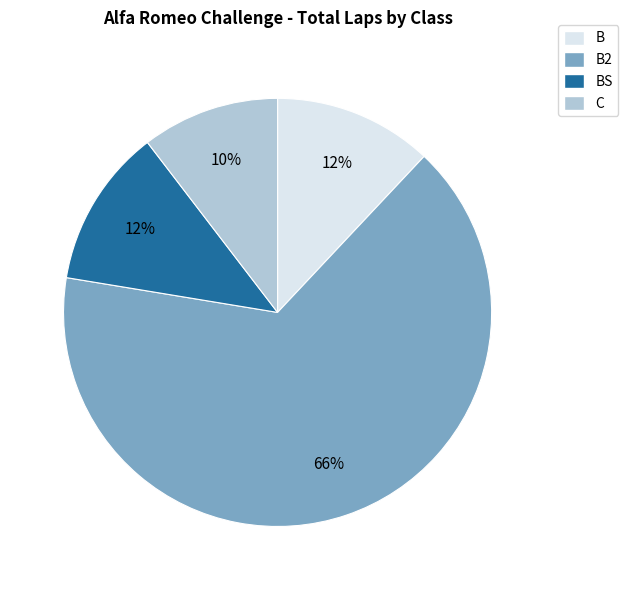

To the nearest percent, what is the average slice percentage?

25%